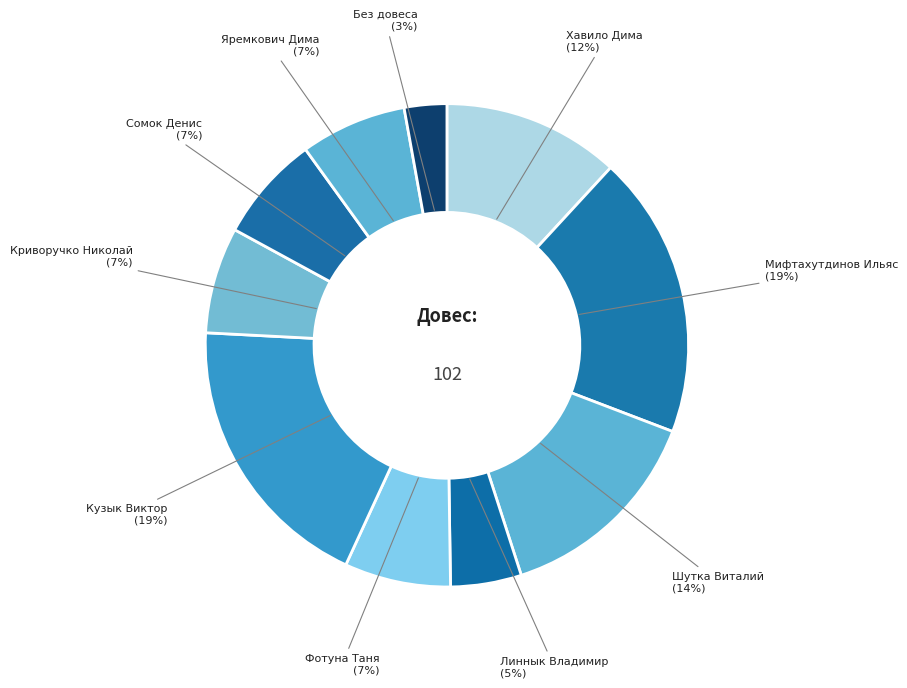

Is there a majority slice in this chart?

No